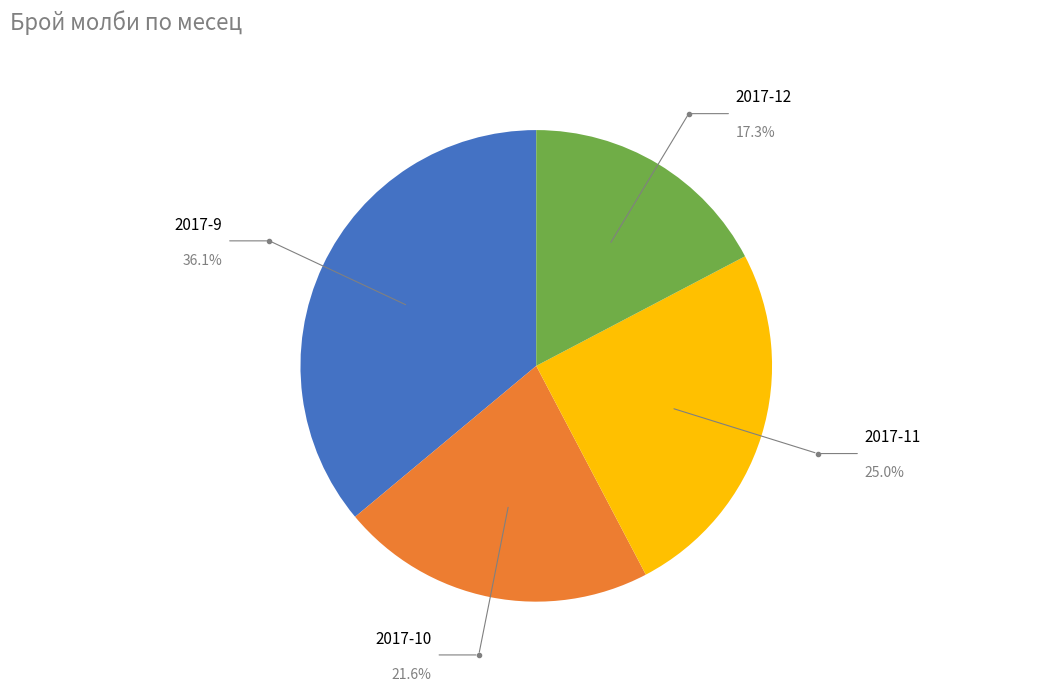

Is it true that 2017-10 is 22% of the pie?

True